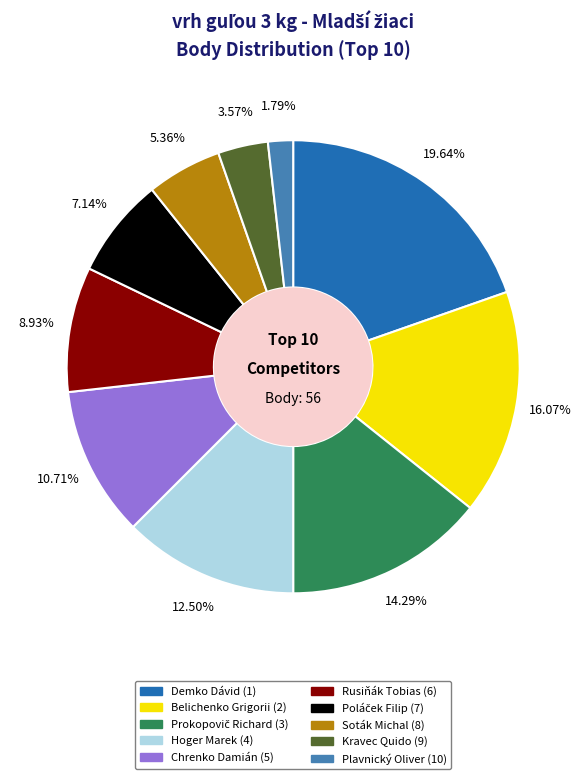

Do Belichenko Grigorii (2) and Chrenko Damián (5) together represent more than half of the pie?

No